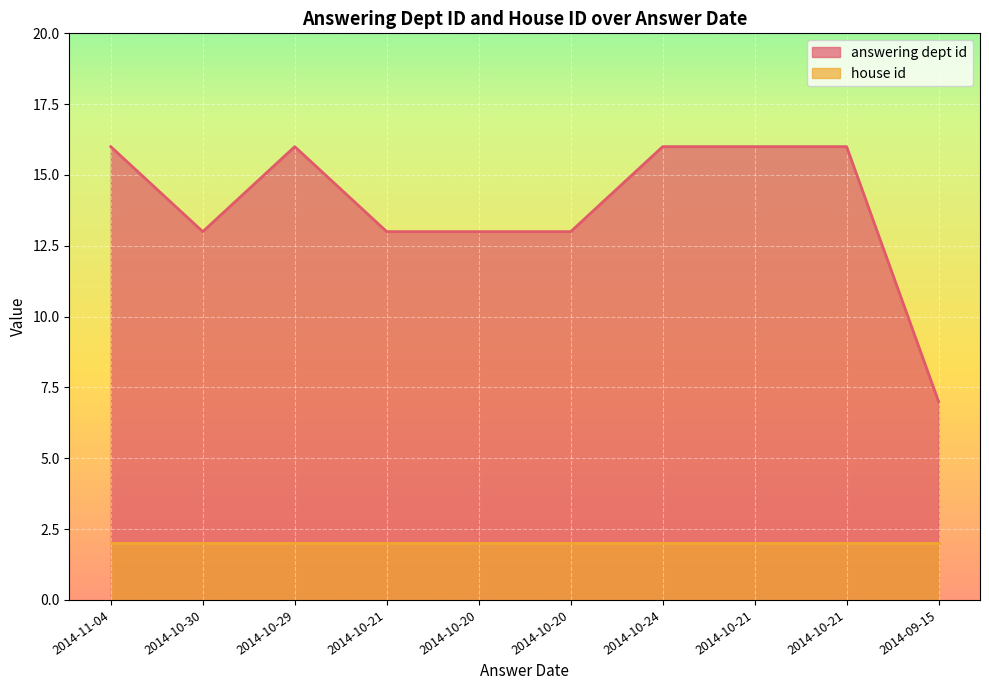

How many points are lower than both their immediate neighbors (excluding endpoints)?

1